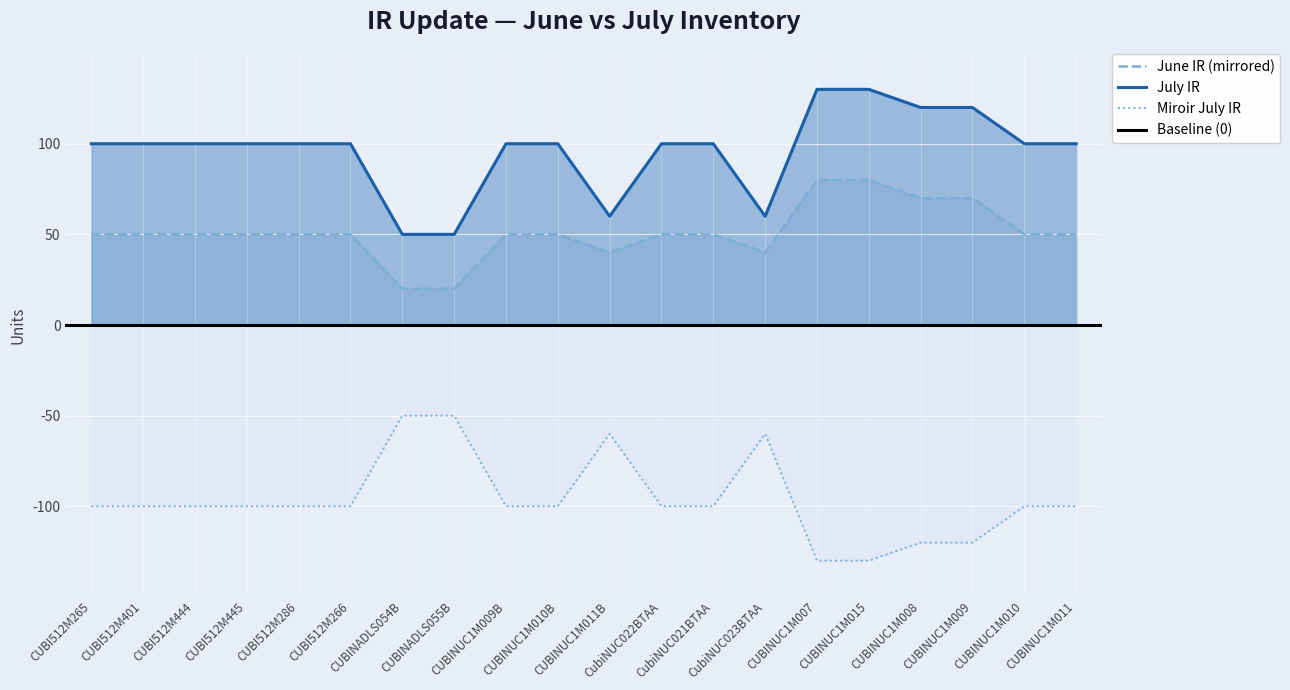

What is the minimum value for July IR?

50